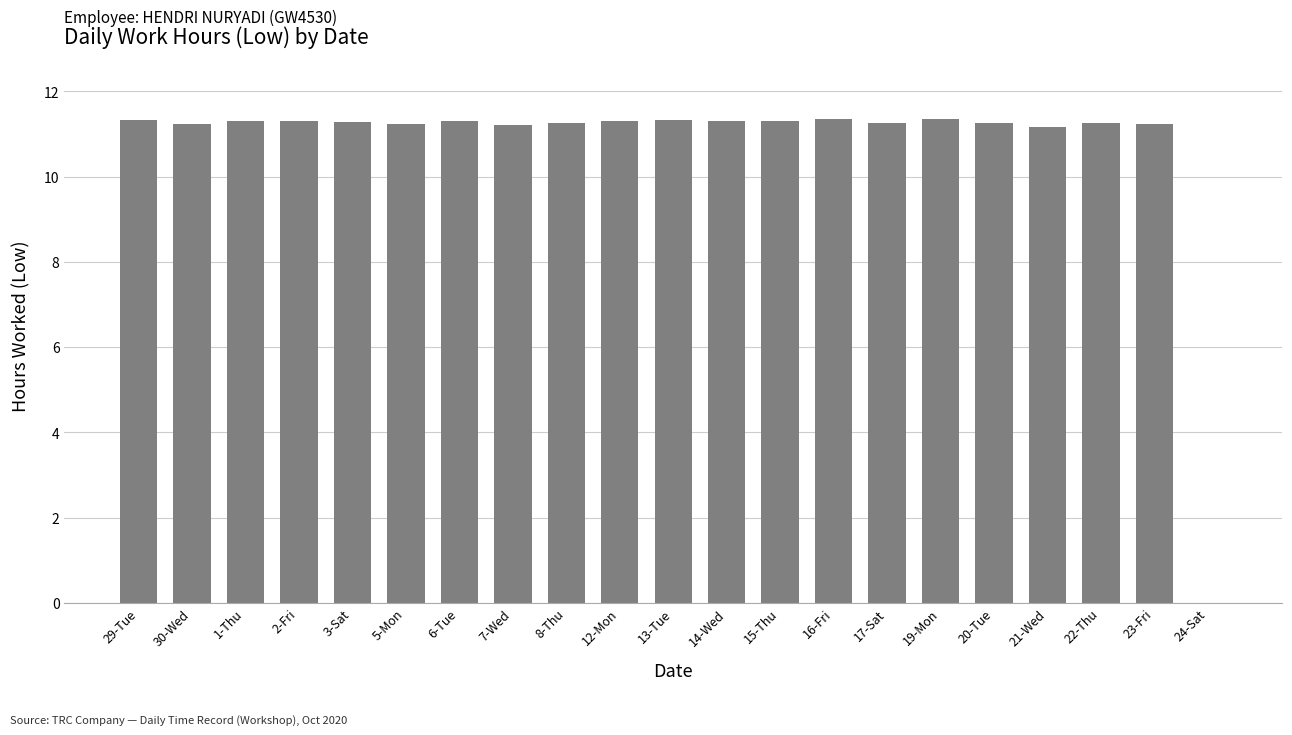

What is the ratio of the value at 16-Fri to the value at 17-Sat?

1.0